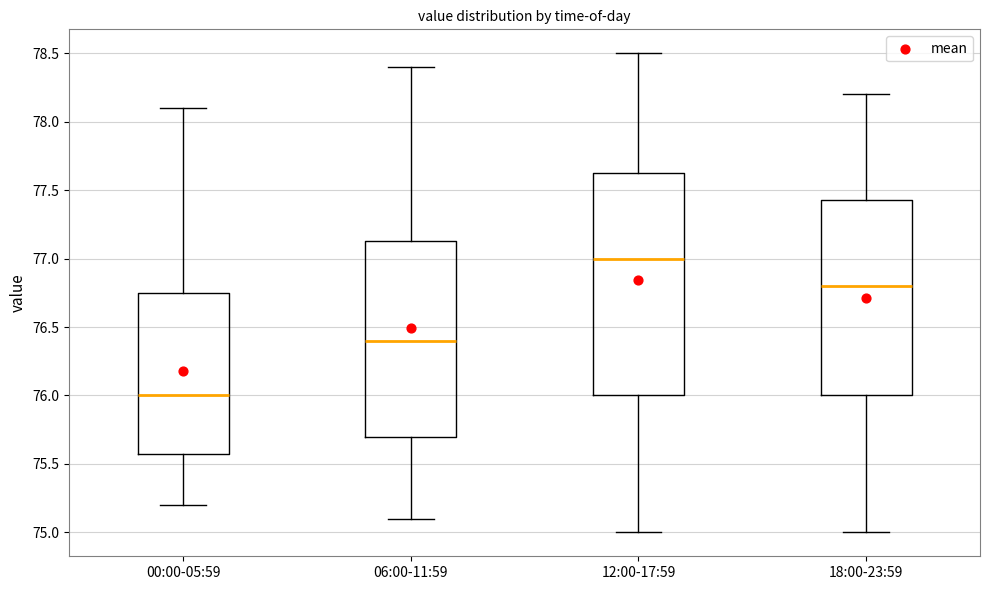

Comparing the boxes themselves (not the whiskers), which one is the tallest?

12:00-17:59